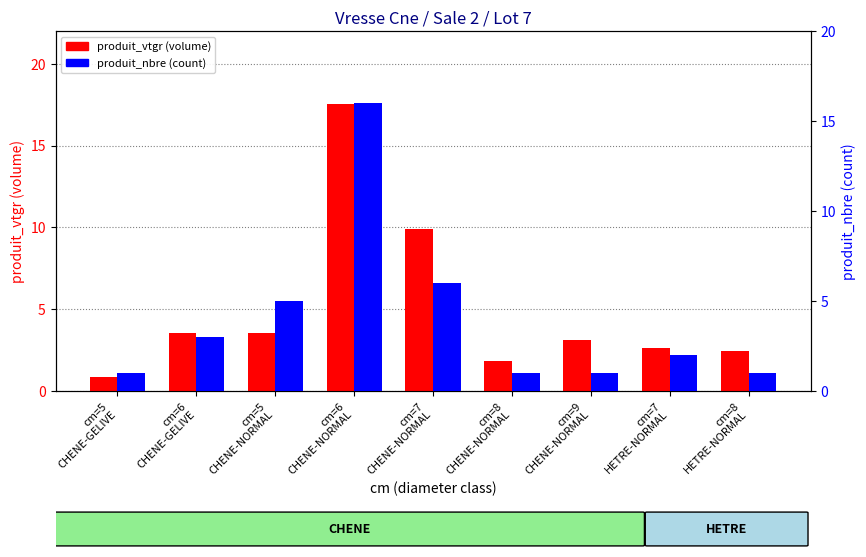

Is it true that produit_nbre equals 1.8 at cm=8
HETRE-NORMAL?

False